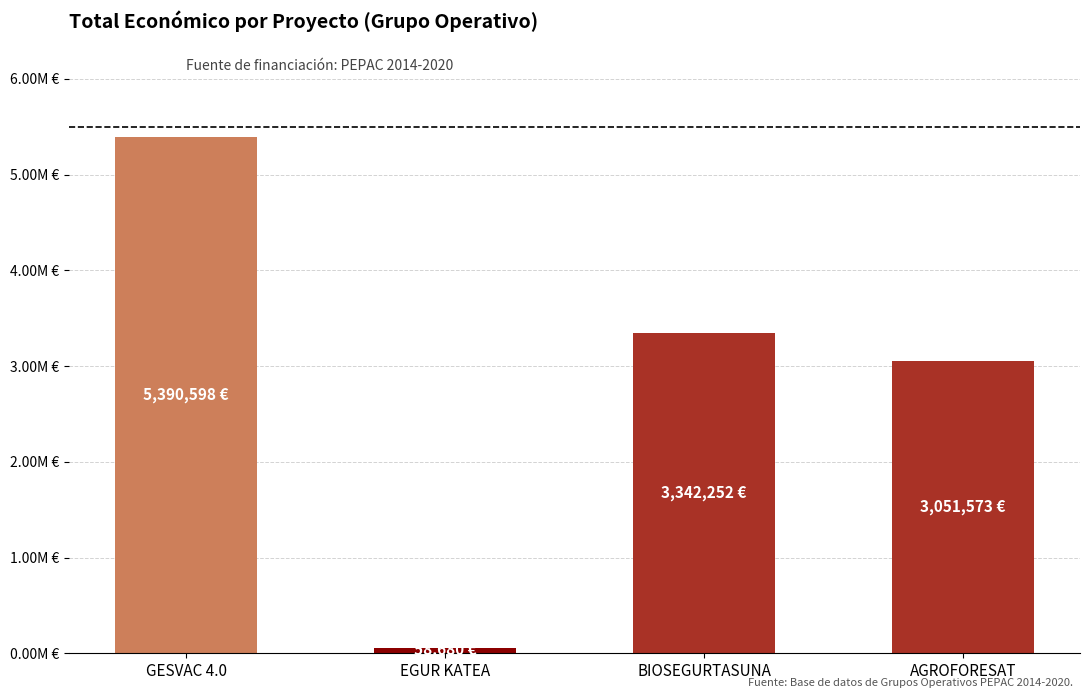

List the labels in order of value, largest first.

GESVAC 4.0, BIOSEGURTASUNA, AGROFORESAT, EGUR KATEA